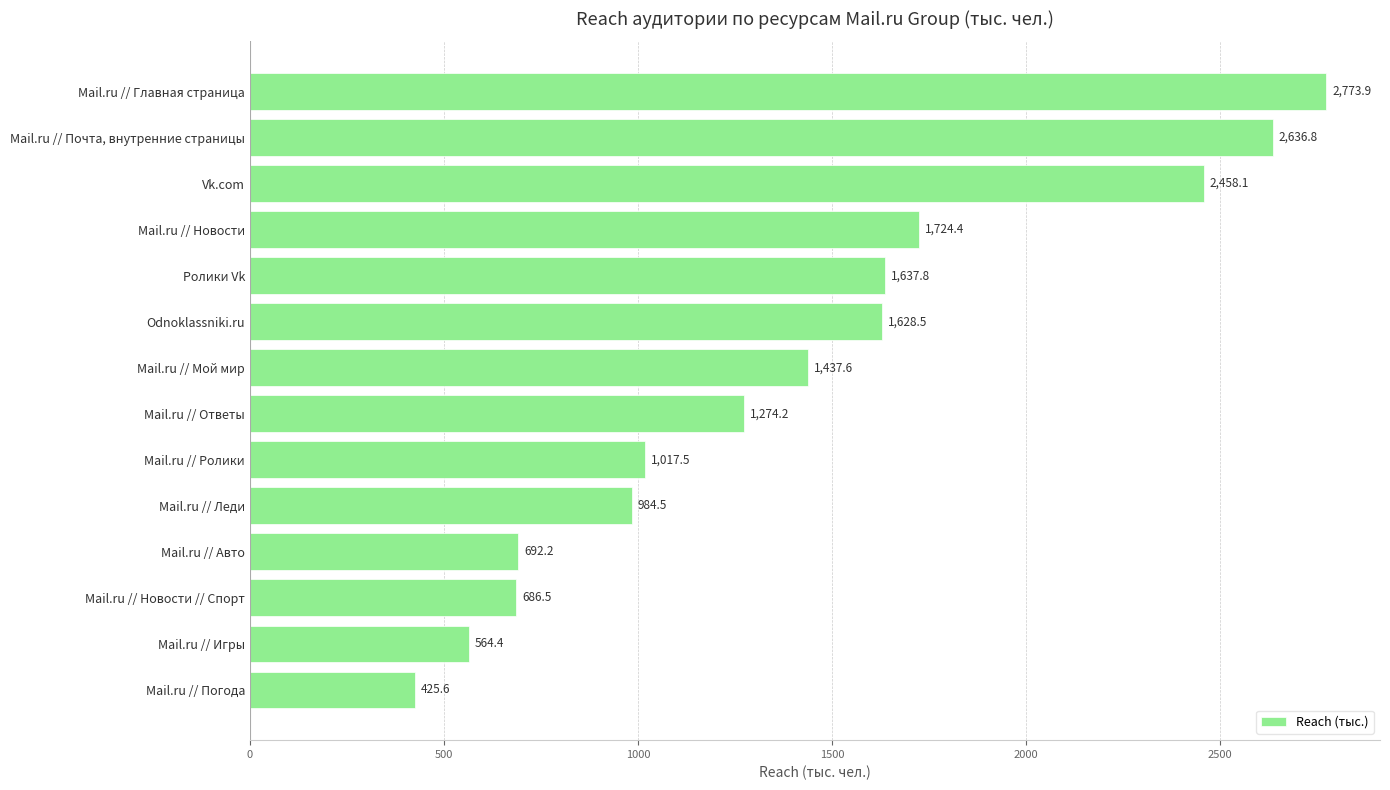

List the labels in order of value, smallest first.

Mail.ru // Погода, Mail.ru // Игры, Mail.ru // Новости // Спорт, Mail.ru // Авто, Mail.ru // Леди, Mail.ru // Ролики, Mail.ru // Ответы, Mail.ru // Мой мир, Odnoklassniki.ru, Ролики Vk, Mail.ru // Новости, Vk.com, Mail.ru // Почта, внутренние страницы, Mail.ru // Главная страница